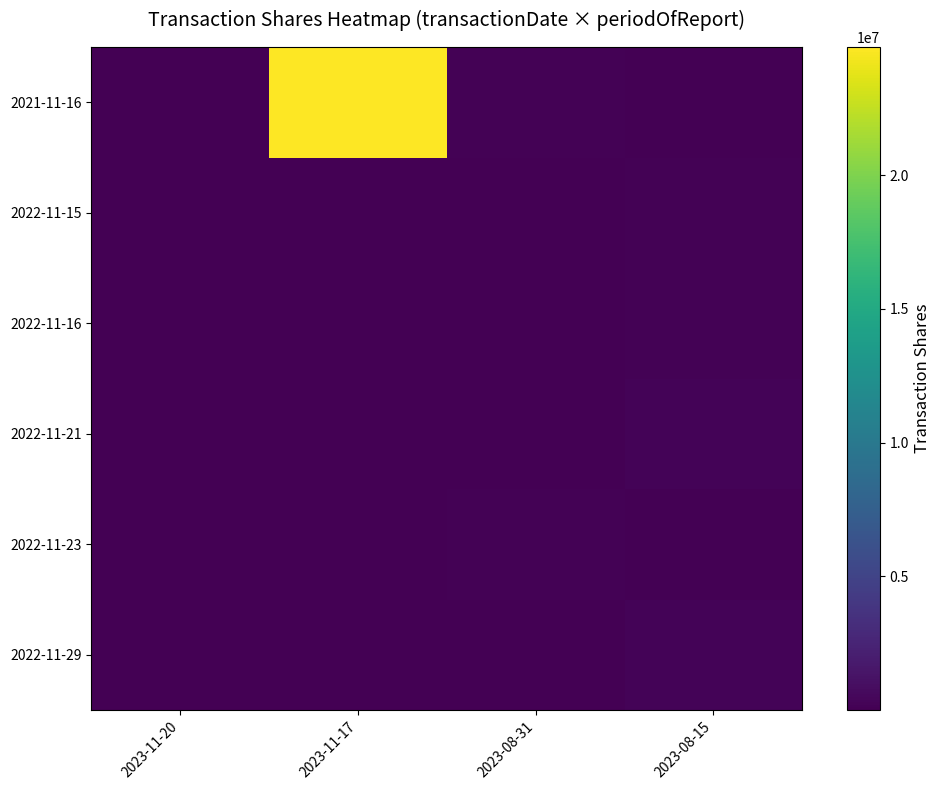

What is the minimum value shown in the chart?

10684